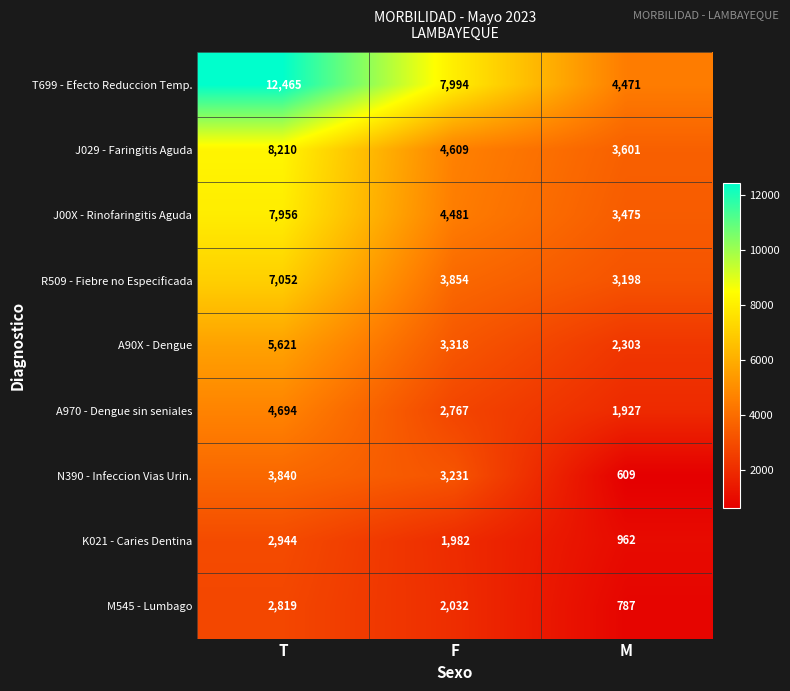

Which series changed the most between T and F?

T699 - Efecto Reduccion Temp.